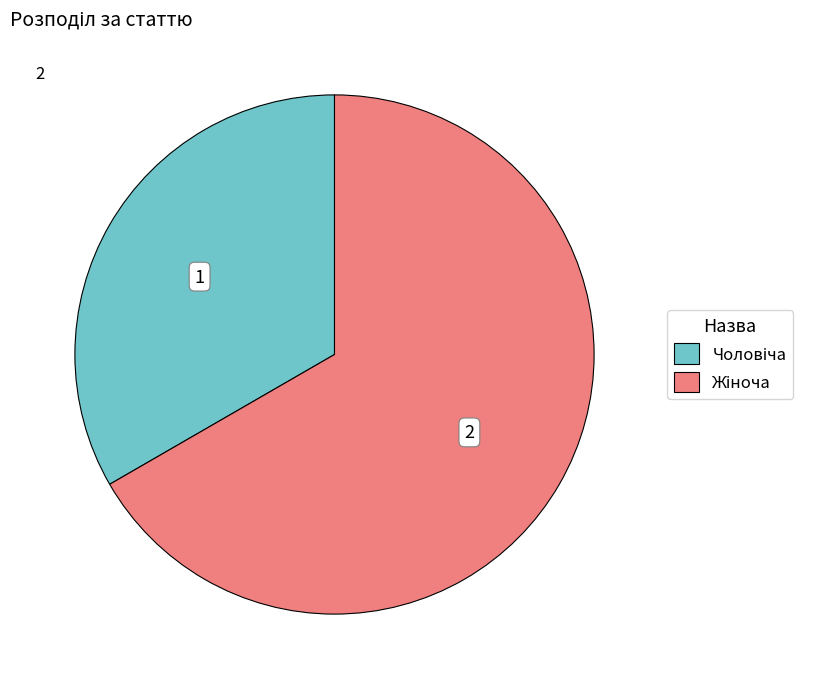

Is there a majority slice in this chart?

Yes